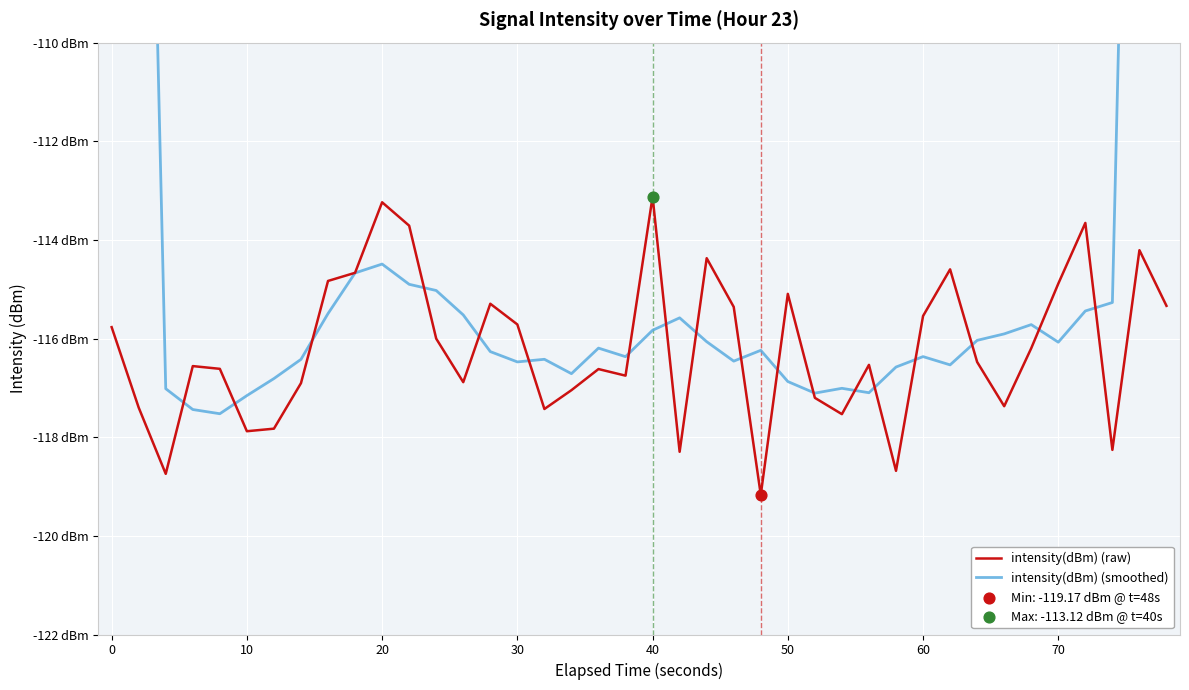

What are all the series names shown in the legend?

intensity(dBm) (raw), intensity(dBm) (smoothed)